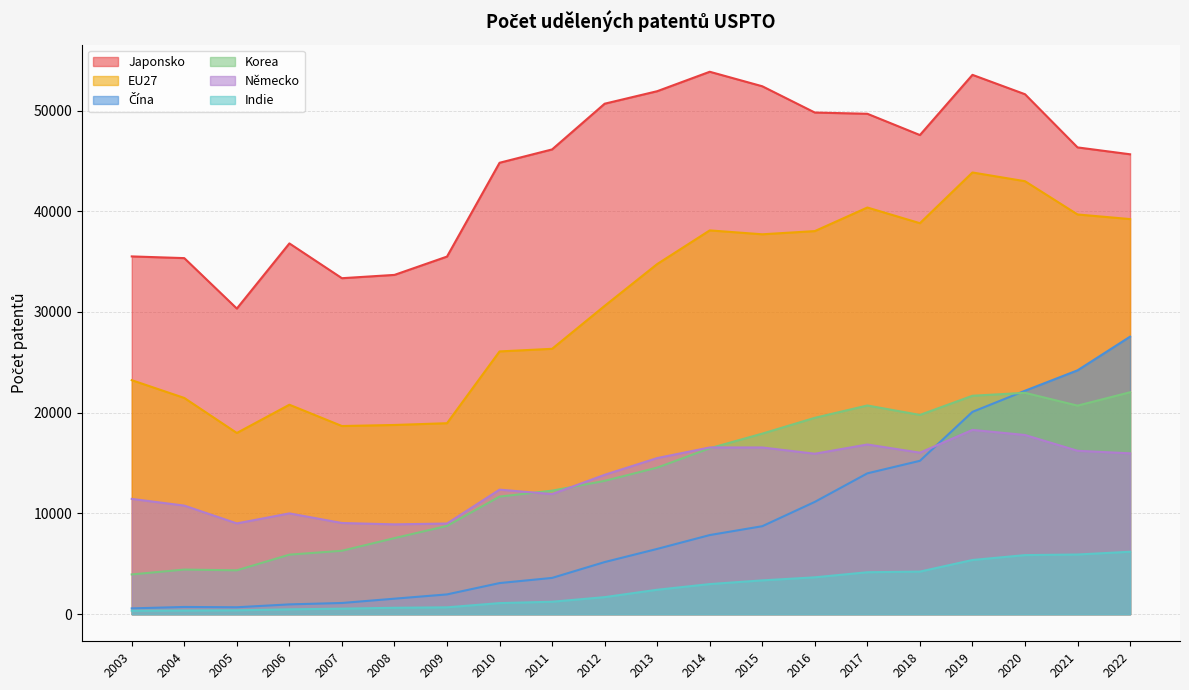

Where is Japonsko nearest to the value 42095?

2010